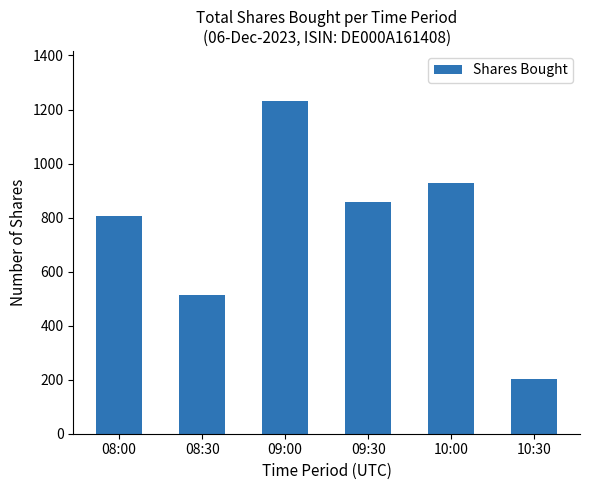

Which category has the highest value across all series?

09:00